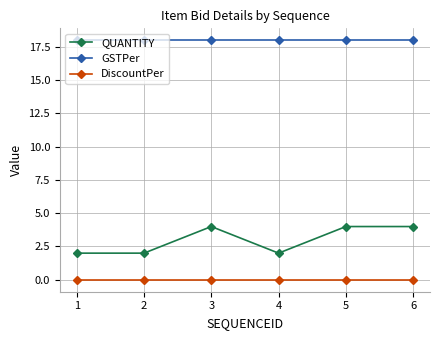

Reading left to right, list all the values displayed in this chart.

QUANTITY: 2	2	4	2	4	4
GSTPer: 18	18	18	18	18	18
DiscountPer: 0	0	0	0	0	0